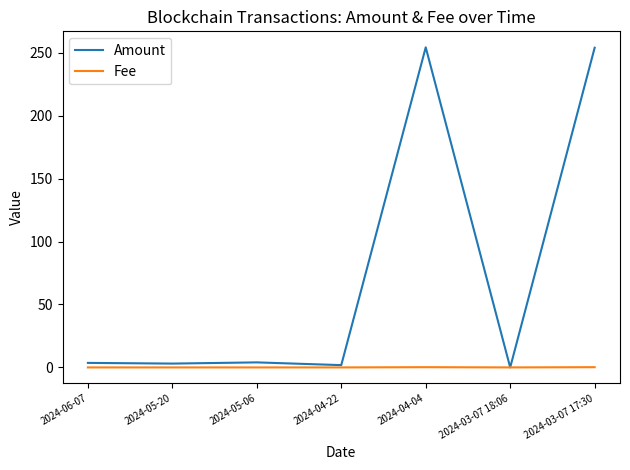

Count the number of data series in this chart.

2